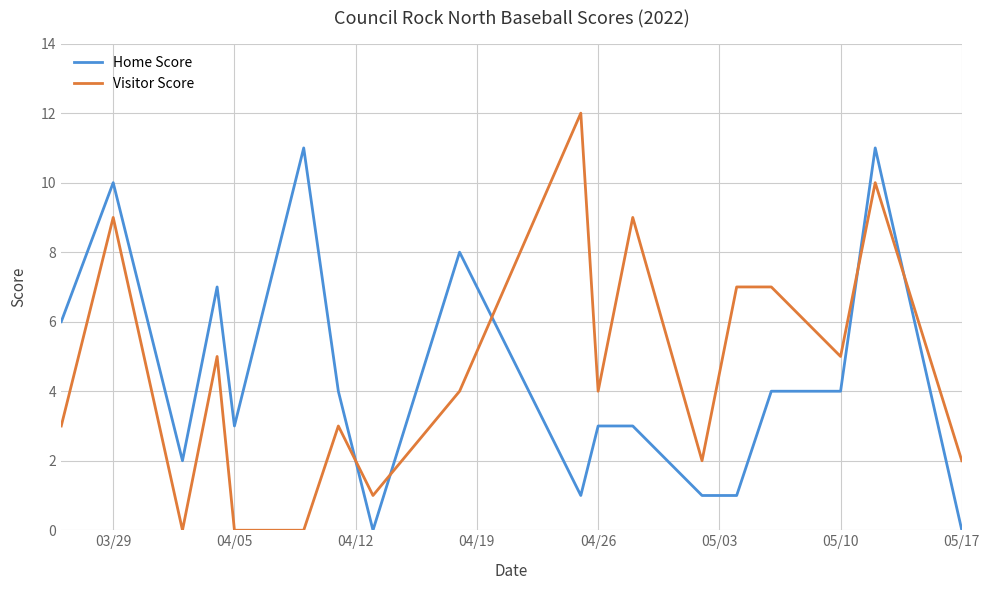

What is the difference between the maximum and minimum values in the Home Score series?

11